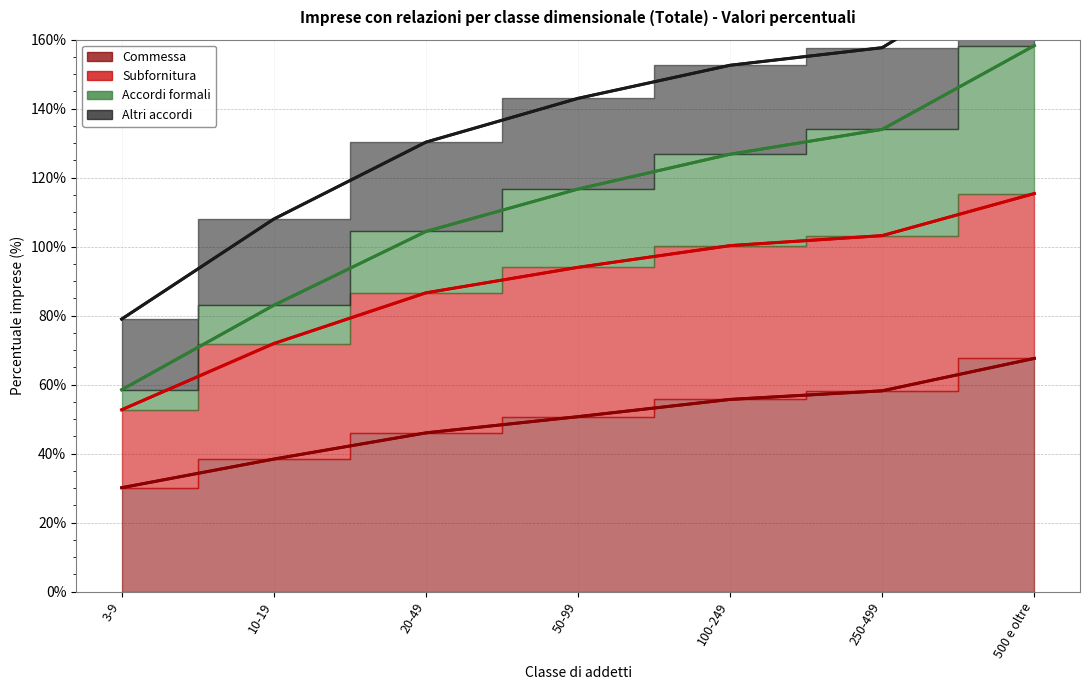

Does the chart display data point markers on the line(s)?

No